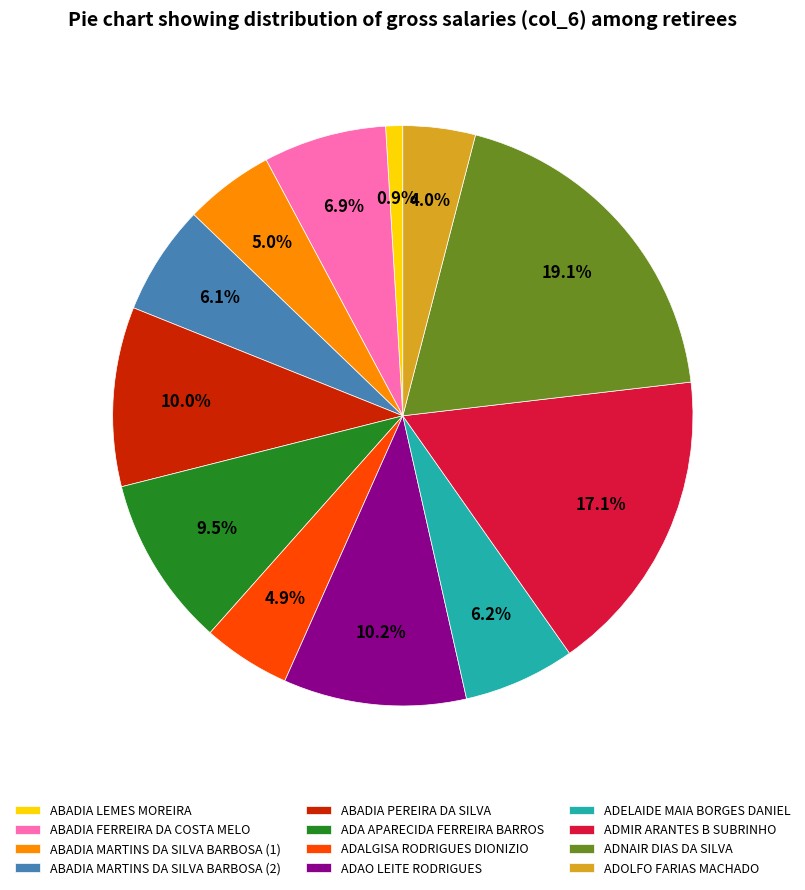

To the nearest percent, what is the combined percentage of ADNAIR DIAS DA SILVA and ADAO LEITE RODRIGUES?

29%